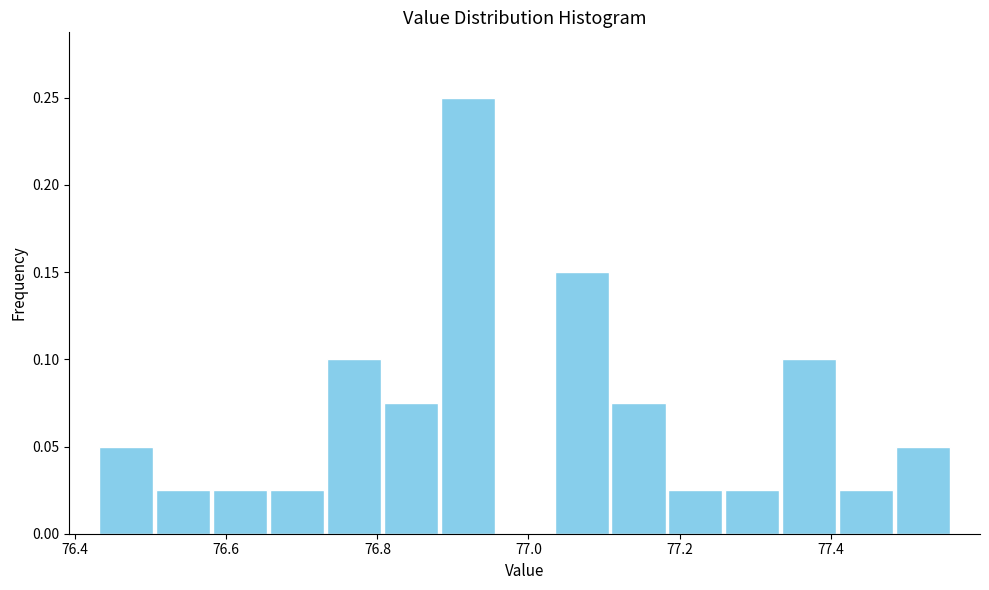

Read against the x-axis, roughly where is the centre of the tallest bar?

76.92